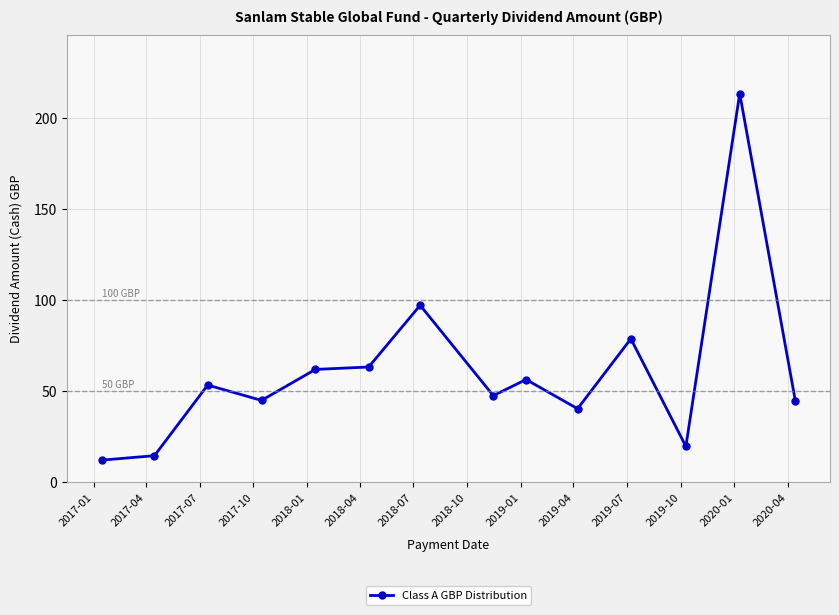

What is the maximum value shown in the chart?

213.4